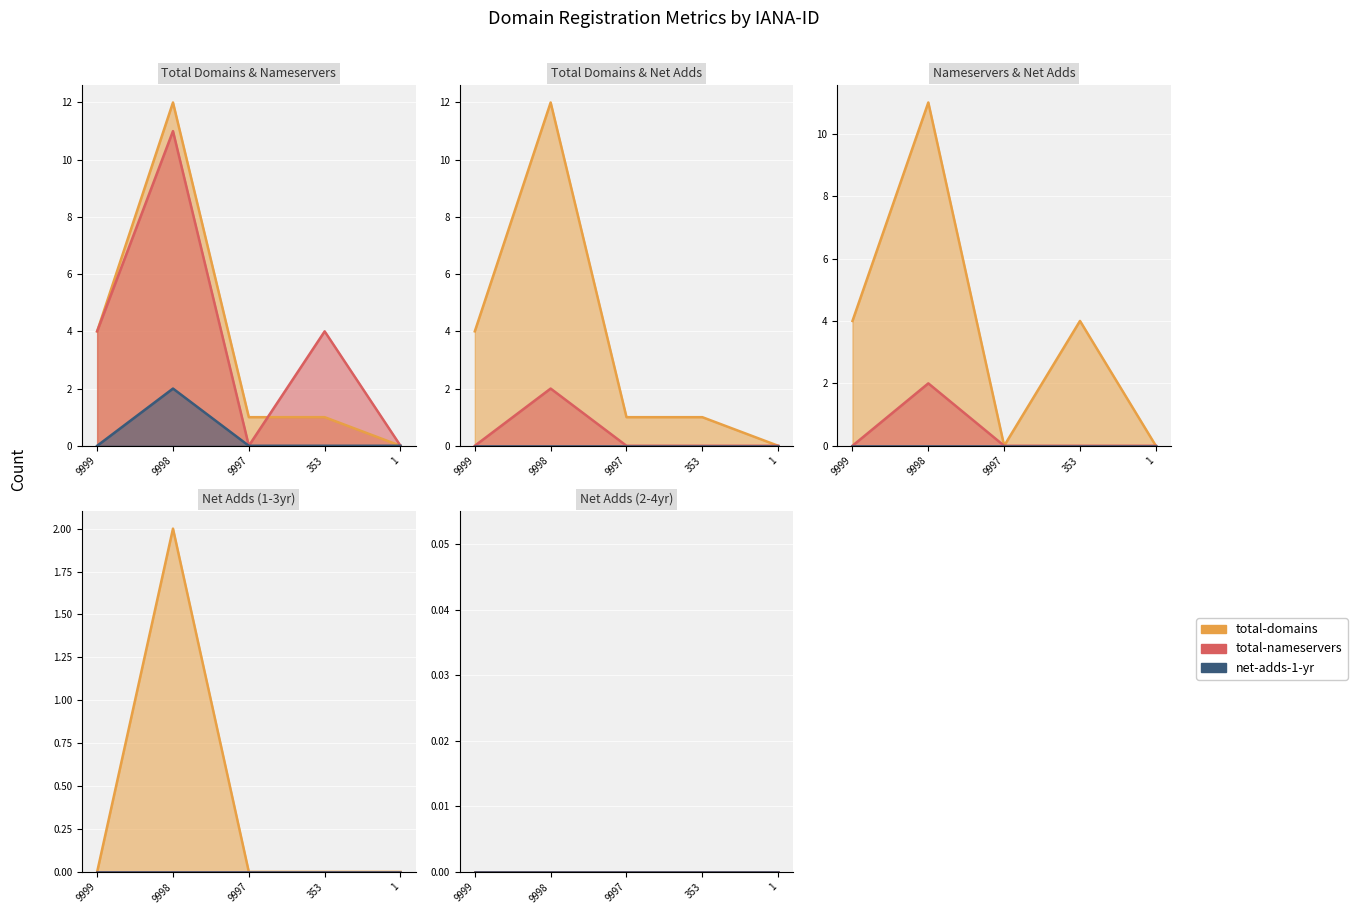

What is the spread (max minus min) of values at 353?

4